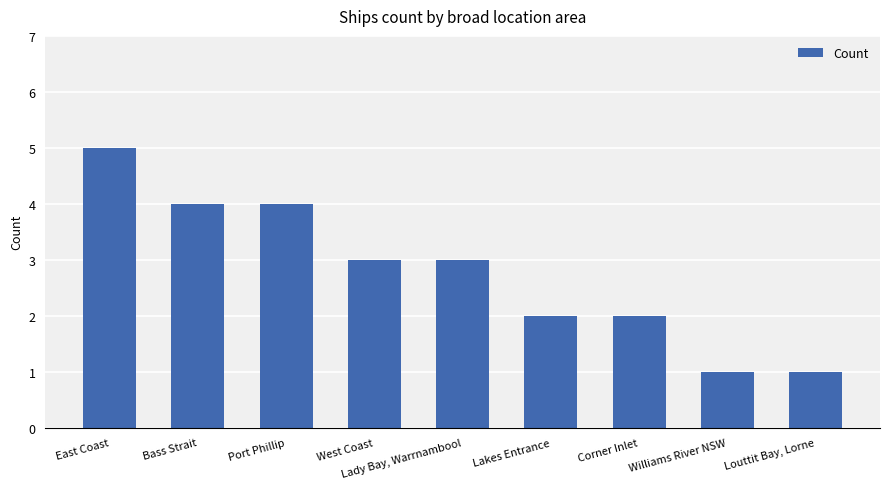

Does the chart contain any negative values?

No